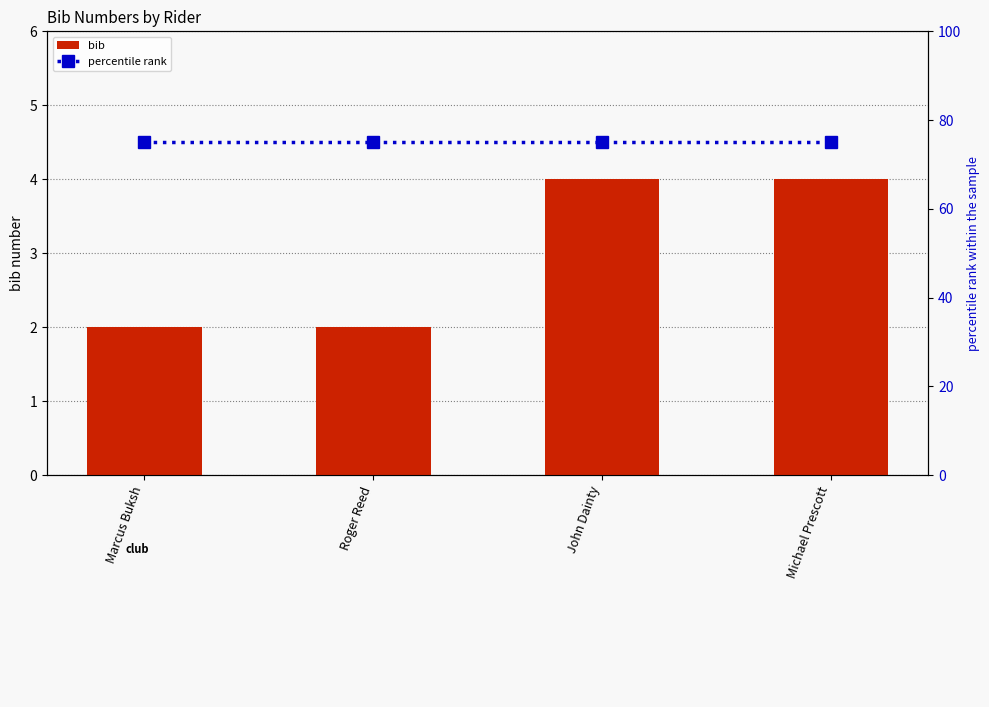

Which series has the largest total across all categories?

percentile rank